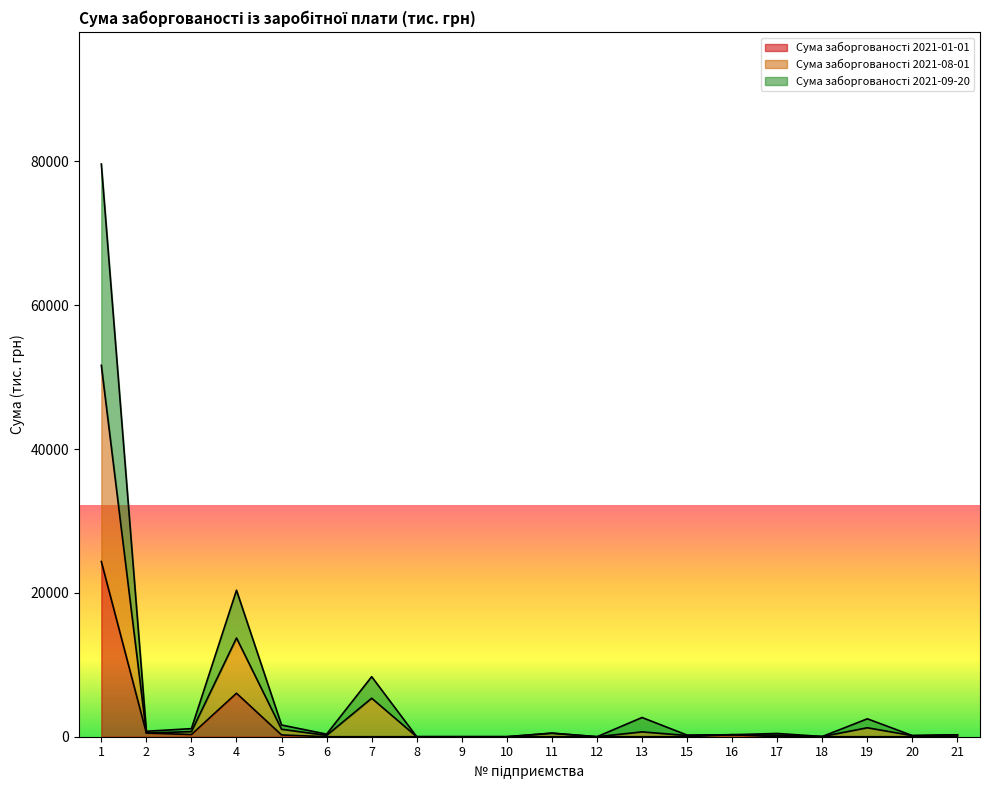

What is the difference between the highest and lowest values at 21?

265.6